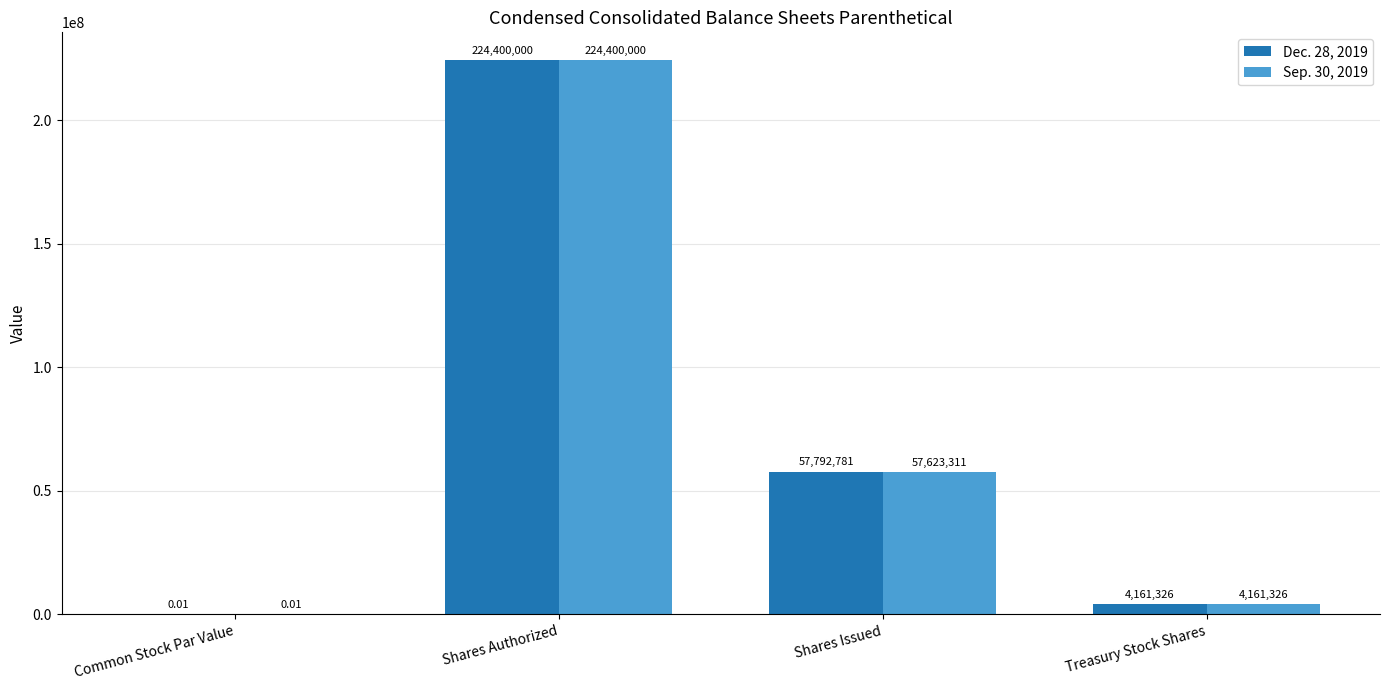

How many data points does each series have?

4